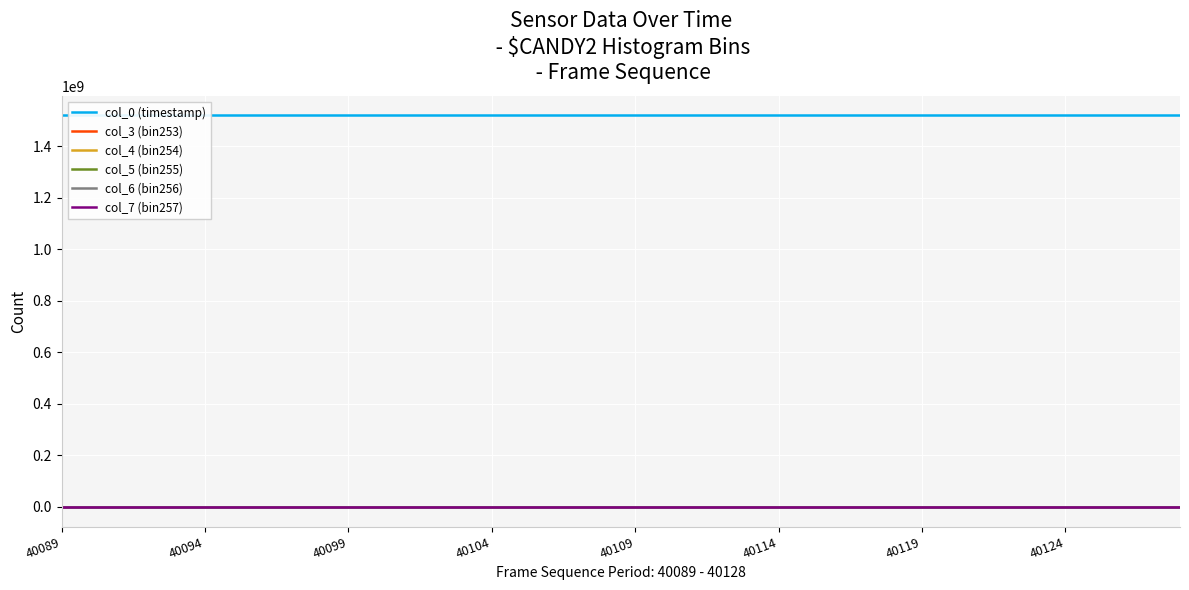

How many lines are shown in the chart?

6